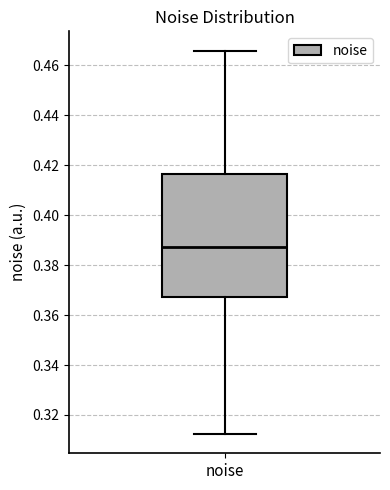

Transcribe this box plot: give where the median line is, the range the box spans, and where the two whiskers end, as read against the y-axis. The values are not printed on the chart, so give them approximately, as read against the axis.

median 0.388, box 0.368 to 0.416, whiskers 0.312 to 0.466